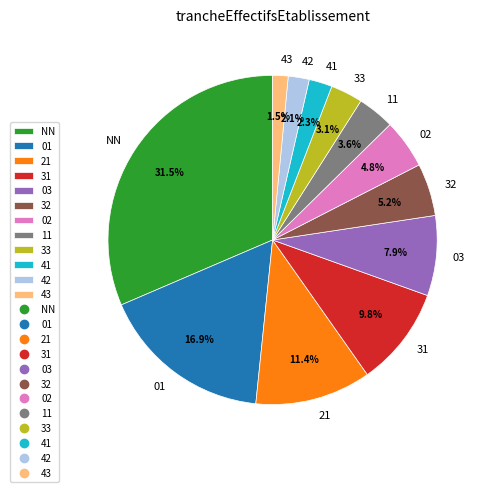

Is it true that 11 is 11% of the pie?

False